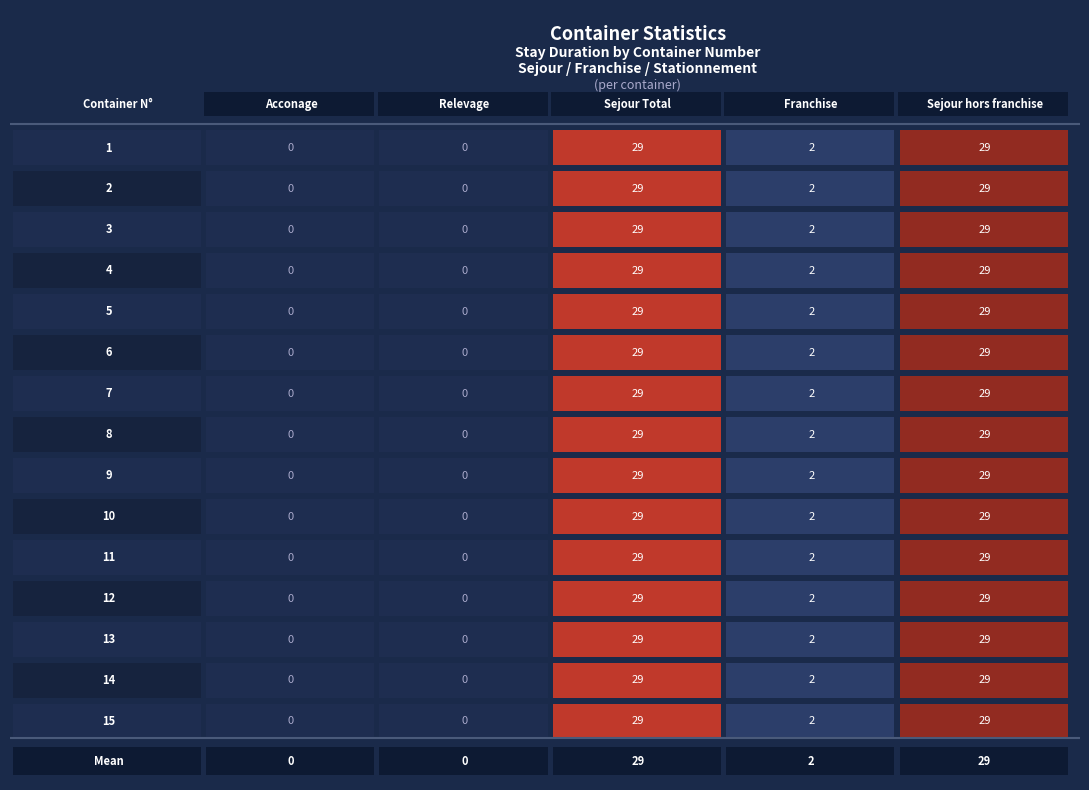

Which series has the widest spread of values?

Acconage